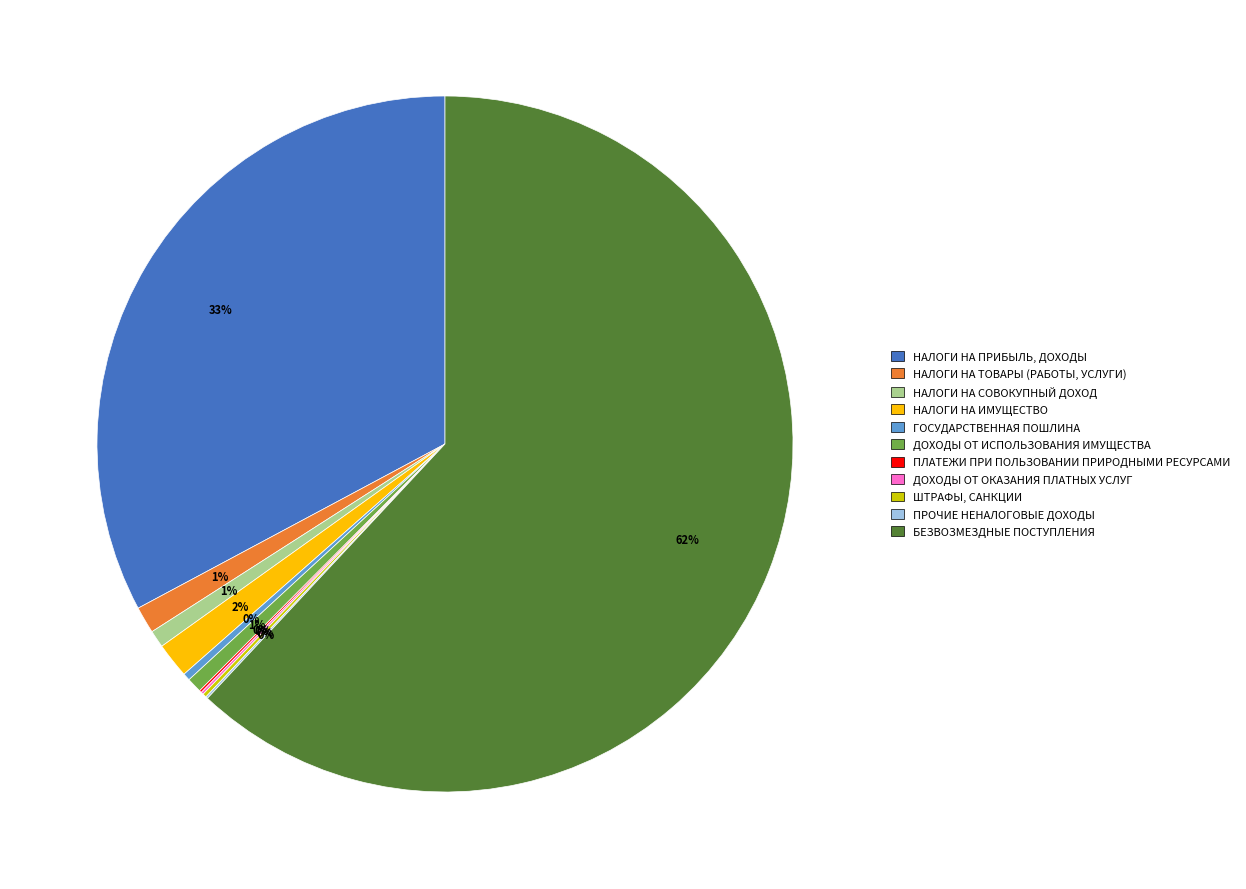

What is the majority slice?

БЕЗВОЗМЕЗДНЫЕ ПОСТУПЛЕНИЯ